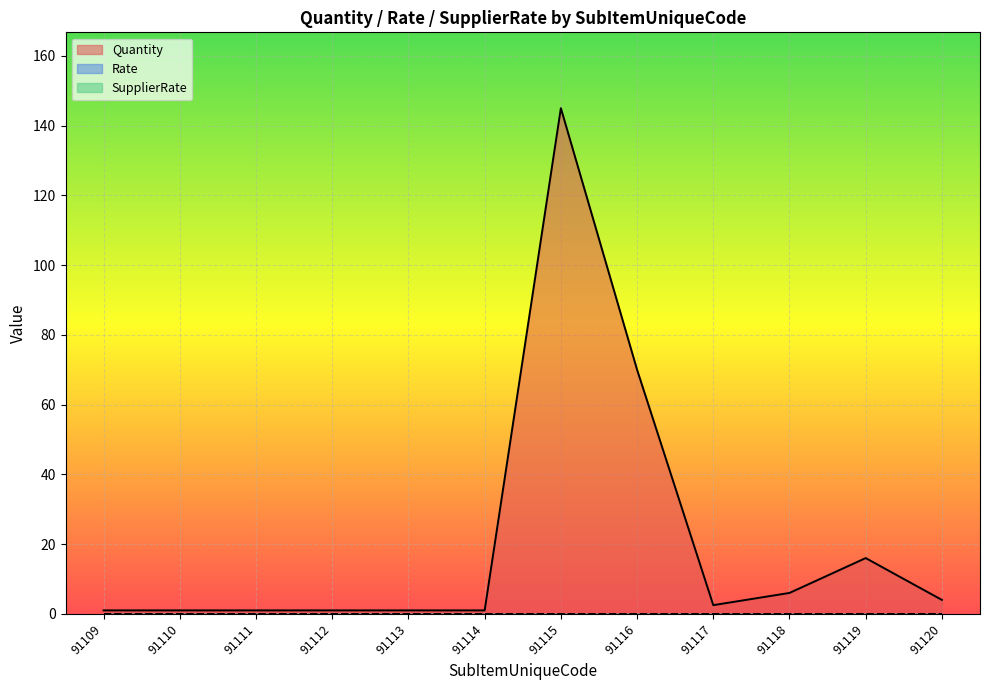

Which series has the largest total across all categories?

Quantity